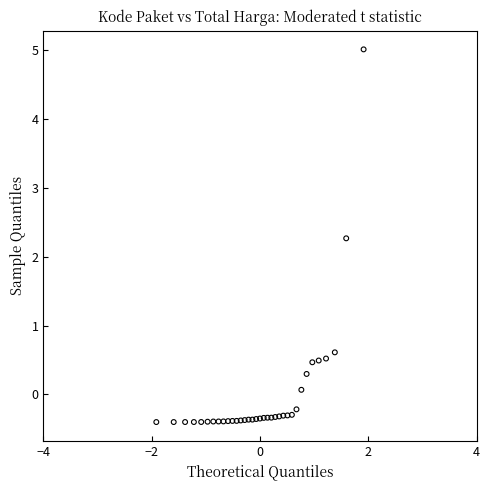

What Y value in the scatter plot is closest to 2?

2.3